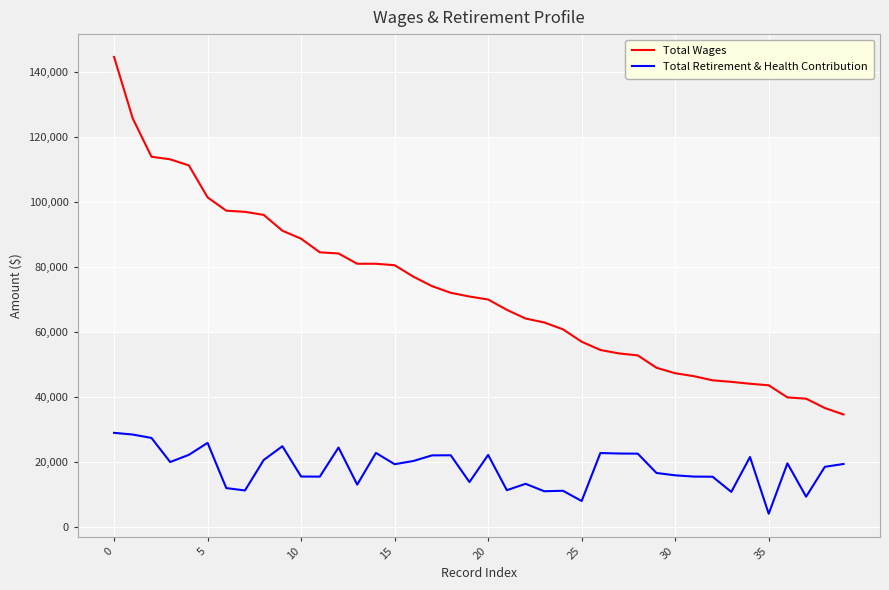

At how many categories does at least one series exceed 127276?

1